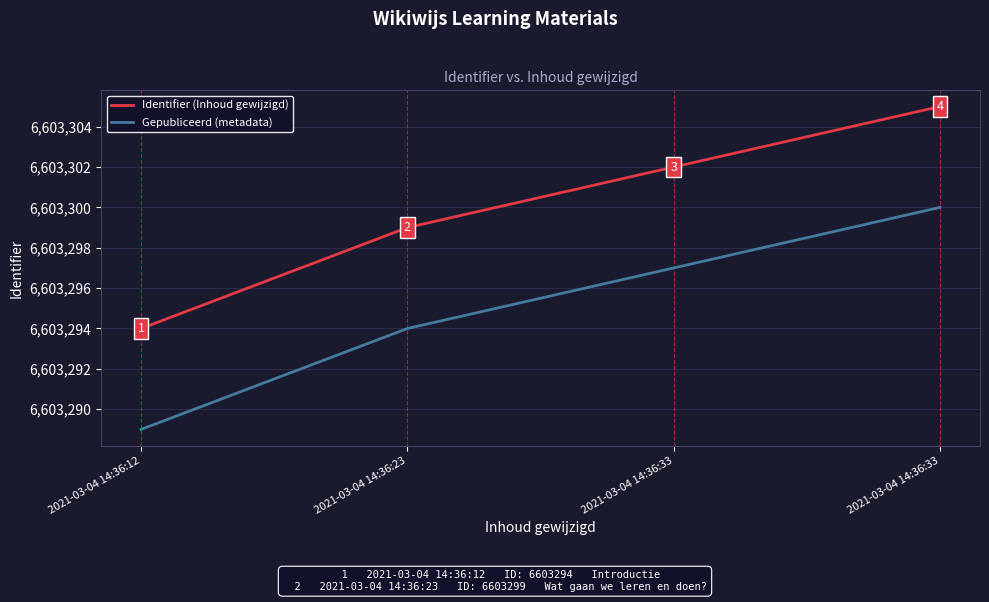

How many distinct data groups are displayed?

2